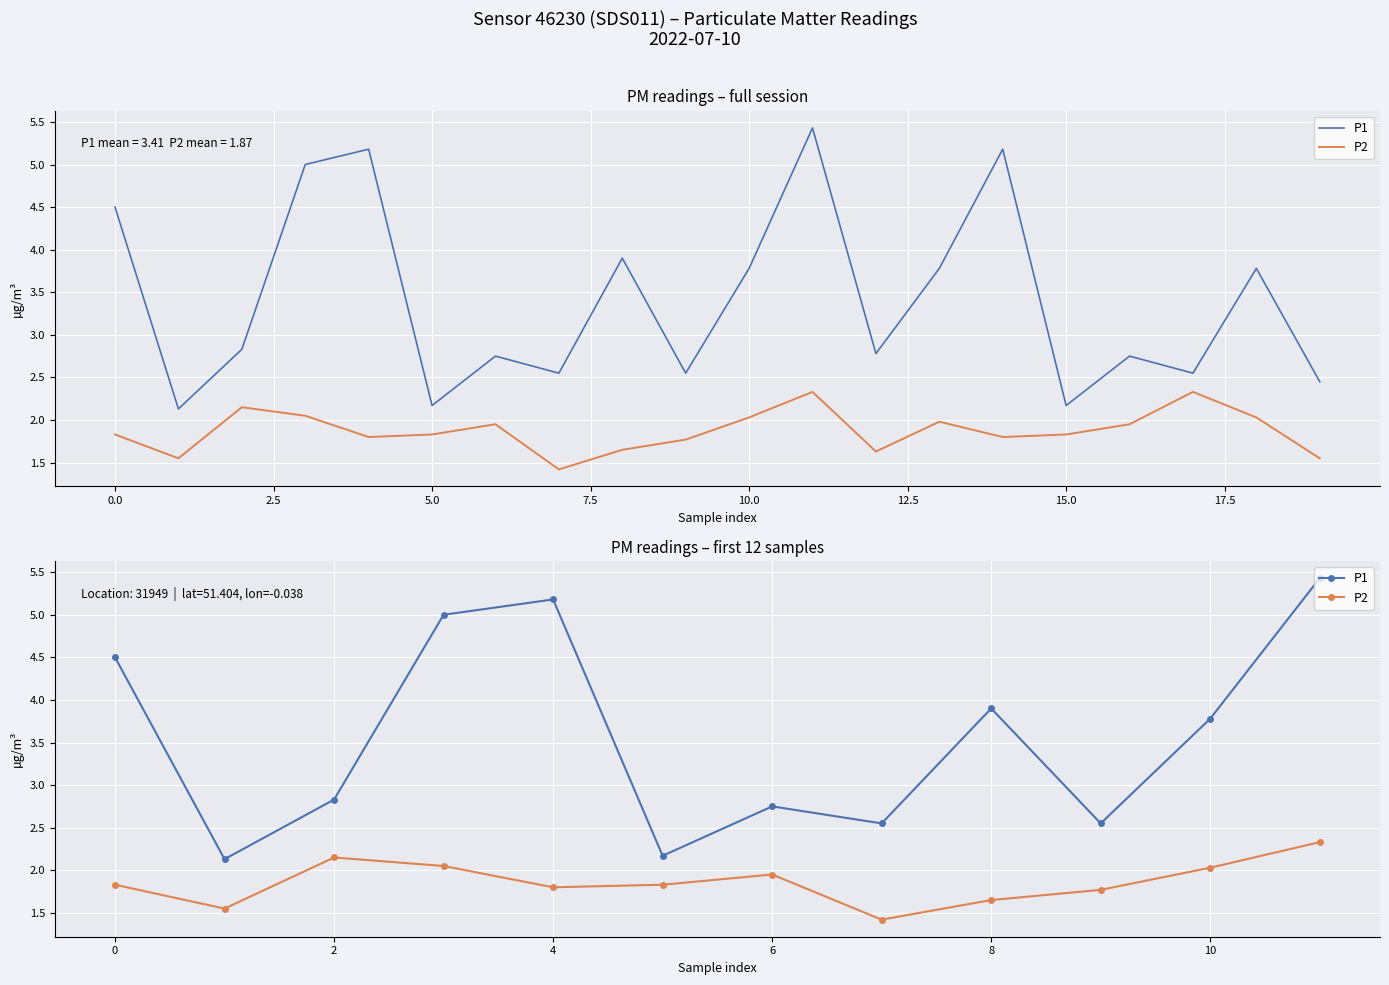

Reading right to left, list all the values displayed in this chart.

P1: 5.4	3.8	2.5	3.9	2.5	2.8	2.2	5.2	5.0	2.8	2.1	4.5
P2: 2.3	2.0	1.8	1.6	1.4	1.9	1.8	1.8	2.0	2.1	1.6	1.8